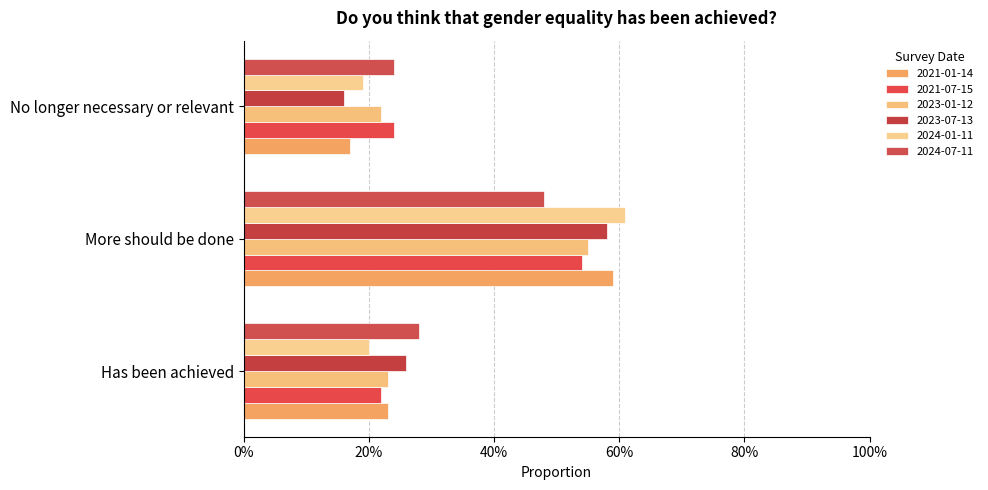

The value of 2024-07-11 at Has been achieved is 0.4. True or false?

False